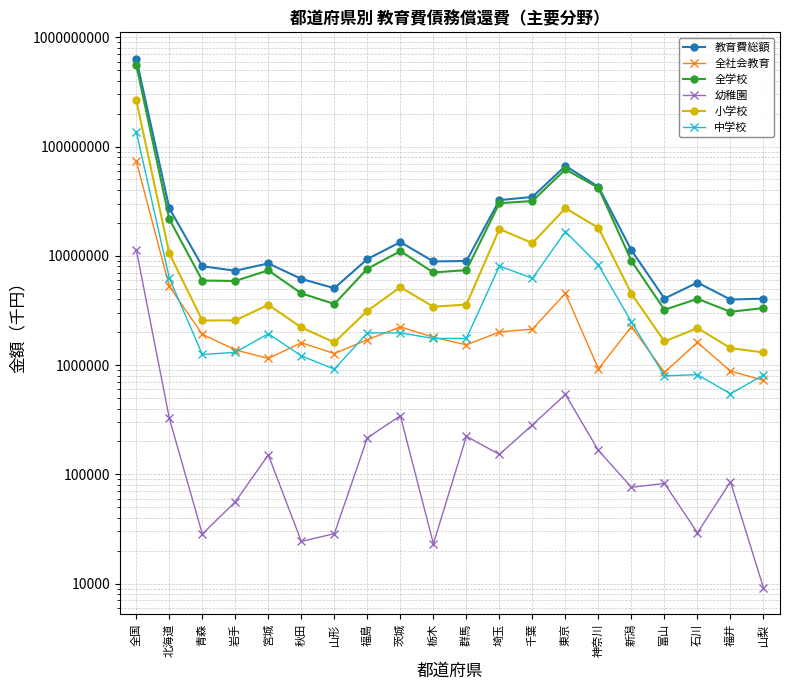

At how many categories does at least one series exceed 107670977?

1